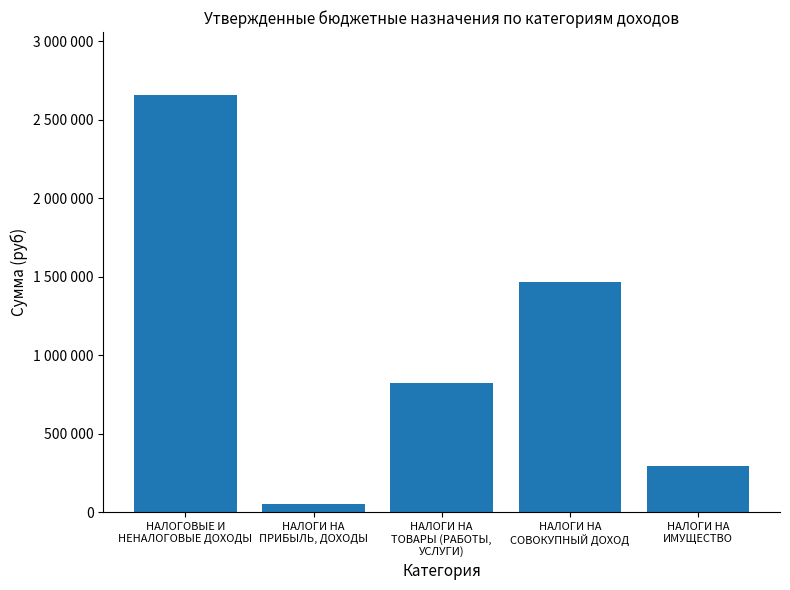

What is the sum of all values?

5294000